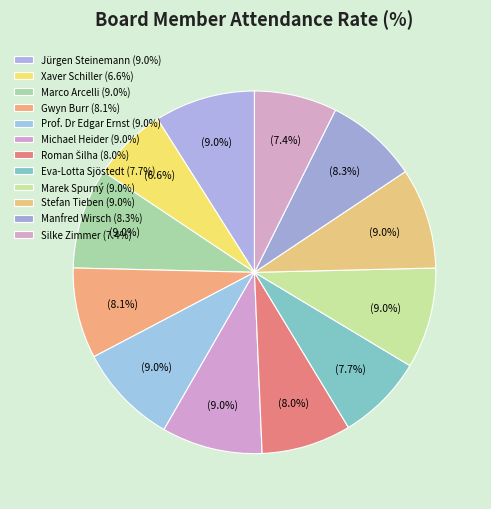

How many slices are in this pie chart?

12